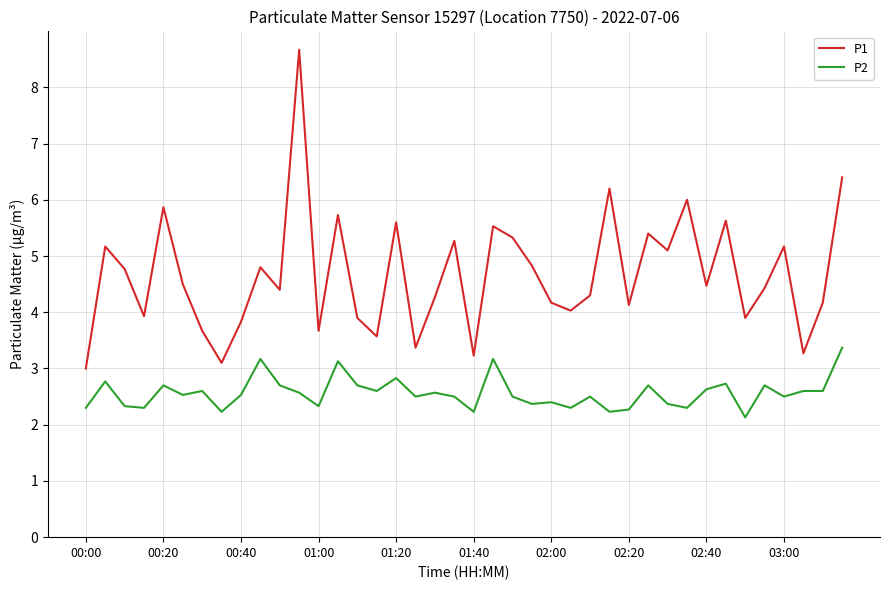

Which series has the largest total across all categories?

P1